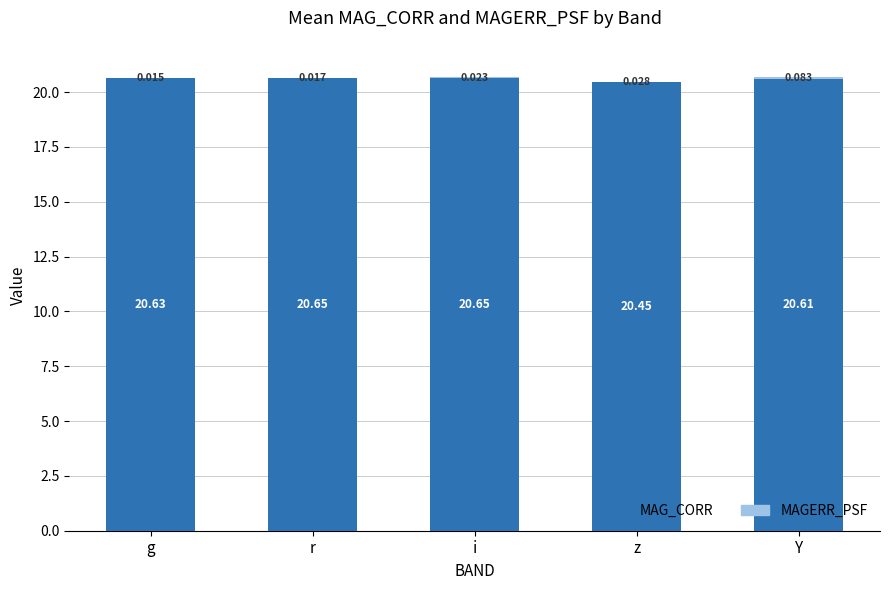

What is the maximum value for MAG_CORR?

20.7